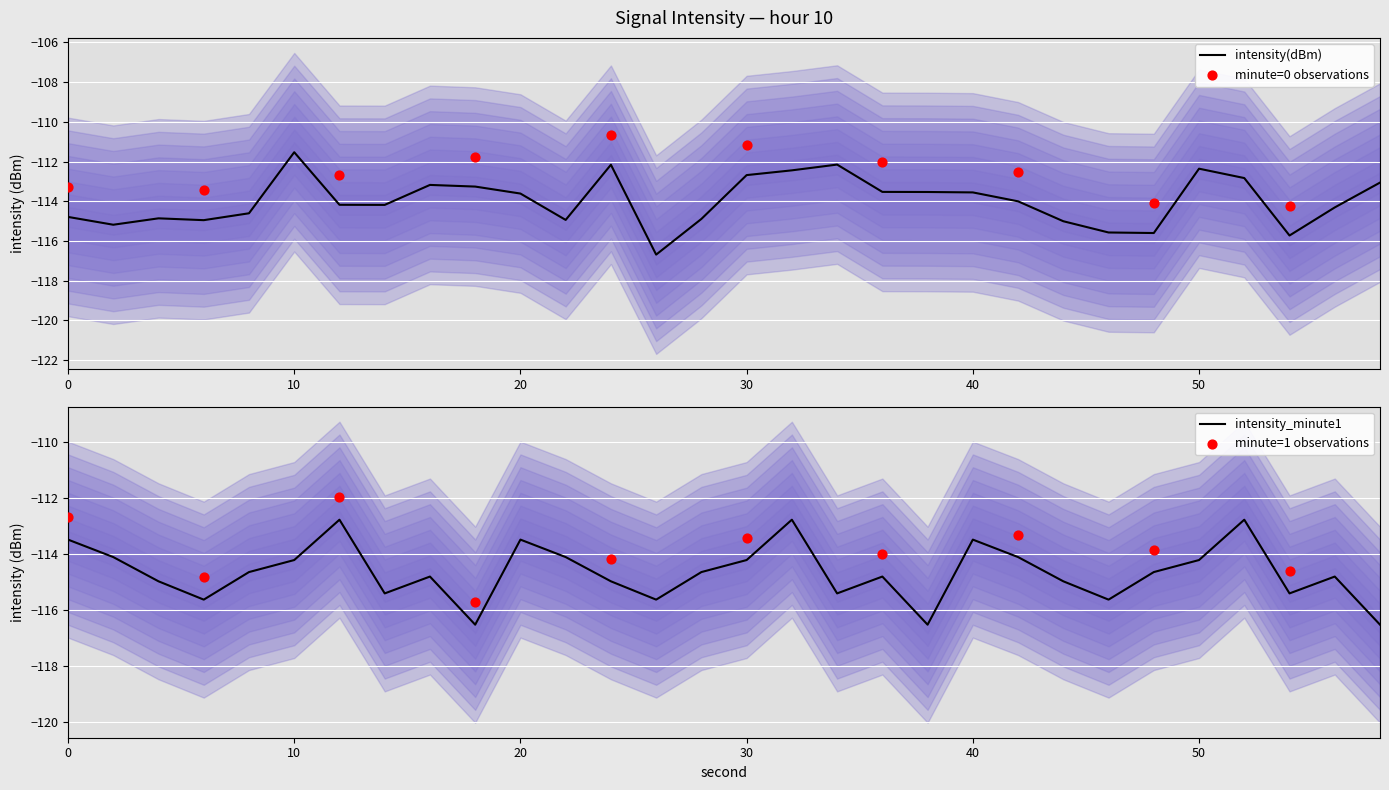

Which has a higher value, 50 or 4?

50